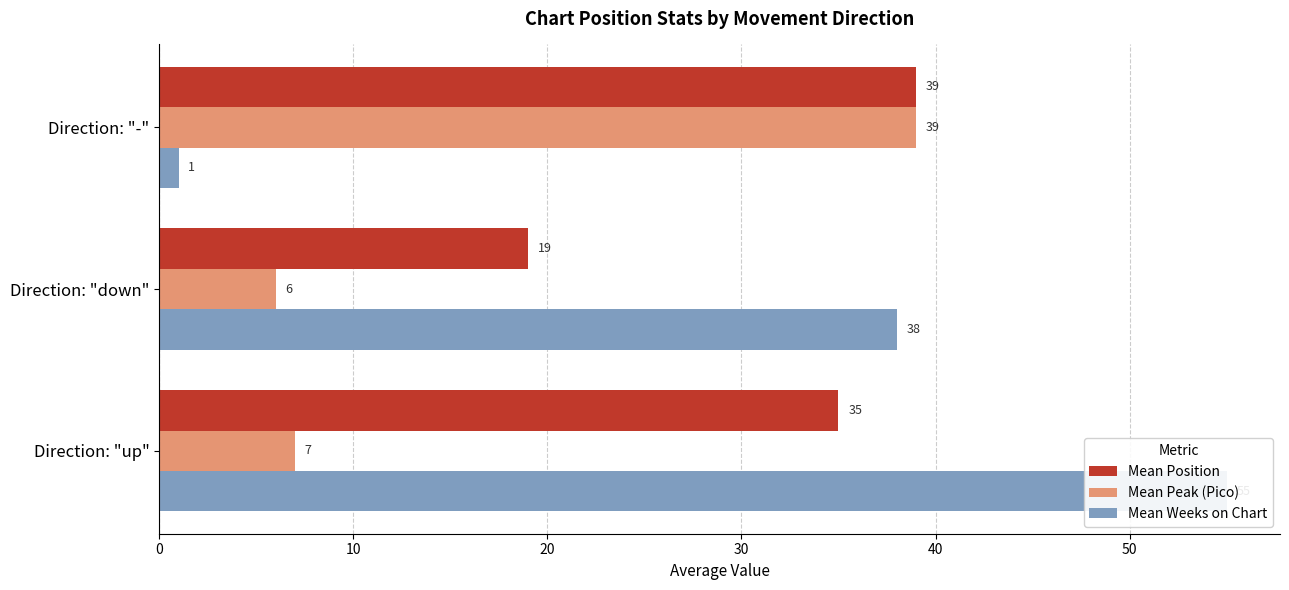

What is the value of the Mean Position bar at the 3rd from the left?

39